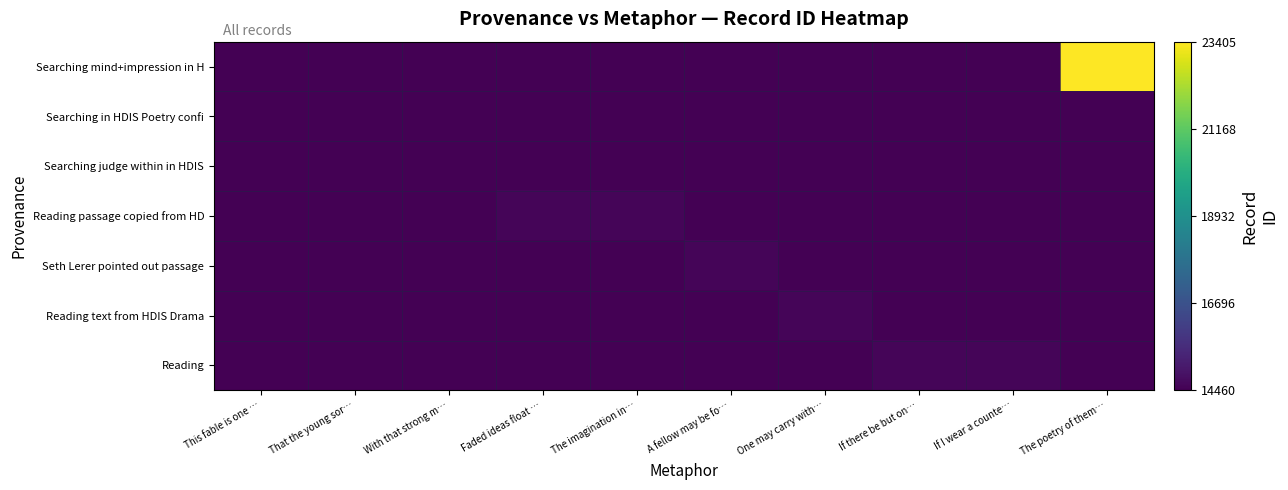

What is the maximum value shown in the chart?

23405